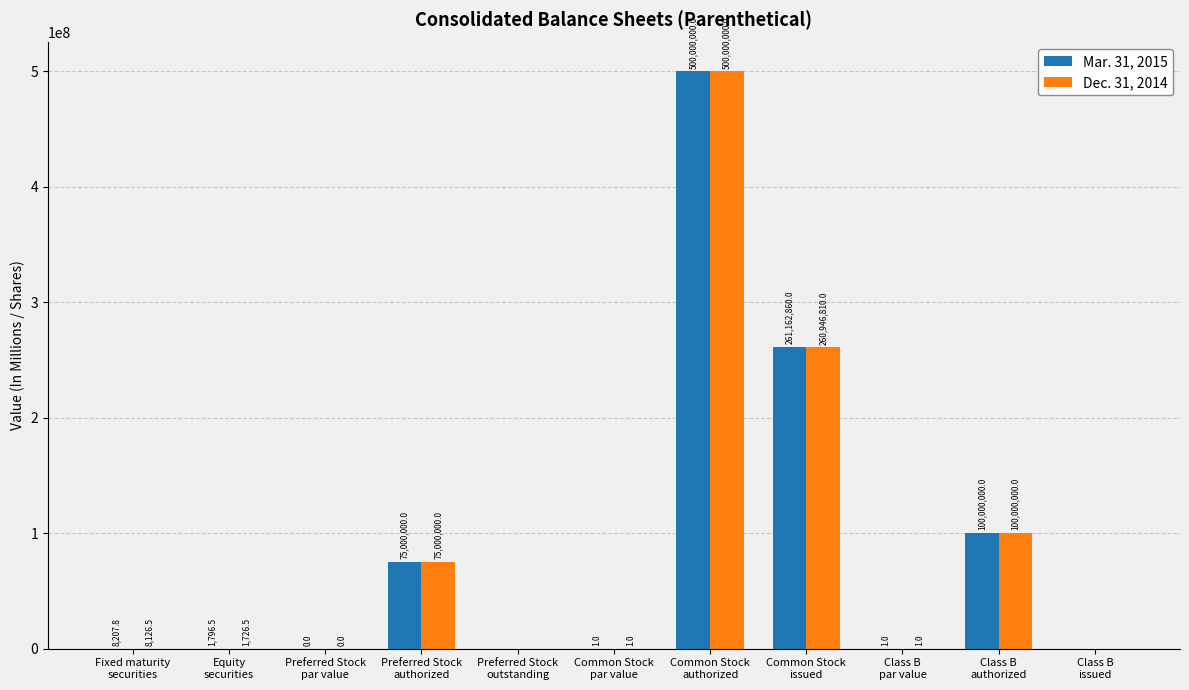

True or false: Dec. 31, 2014 has a value of 75000000.0 at Preferred Stock
authorized.

True